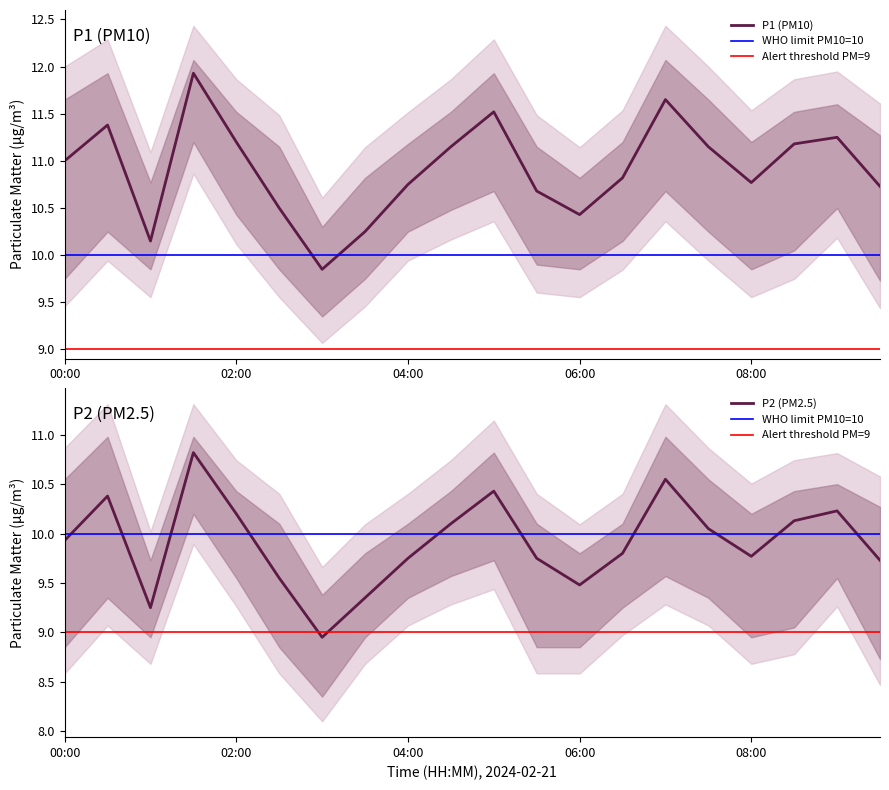

The value of P1 at 09:00 is 11.2. True or false?

True